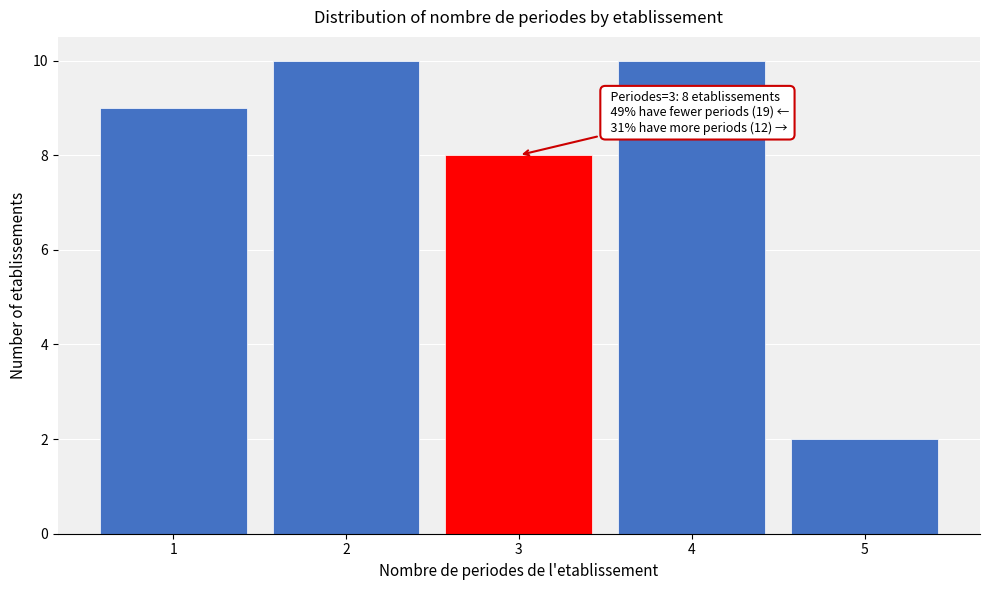

Reading left to right, transcribe all the data shown in this chart.

9	10	8	10	2